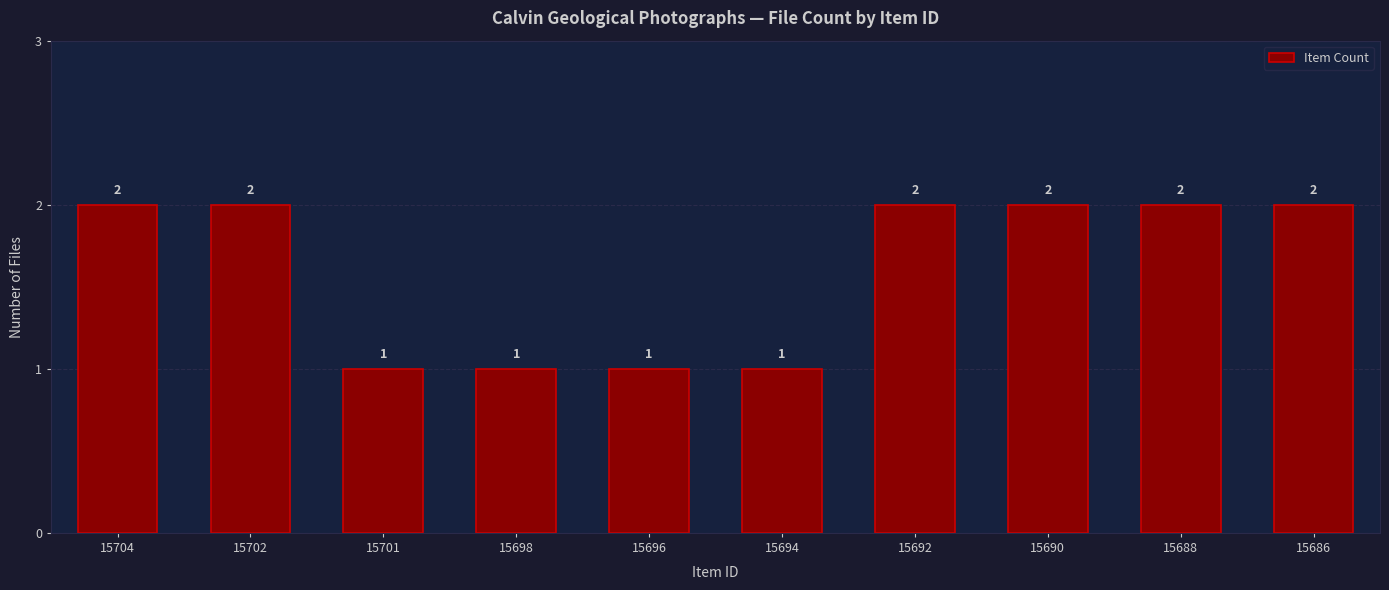

How many distinct data groups are displayed?

1